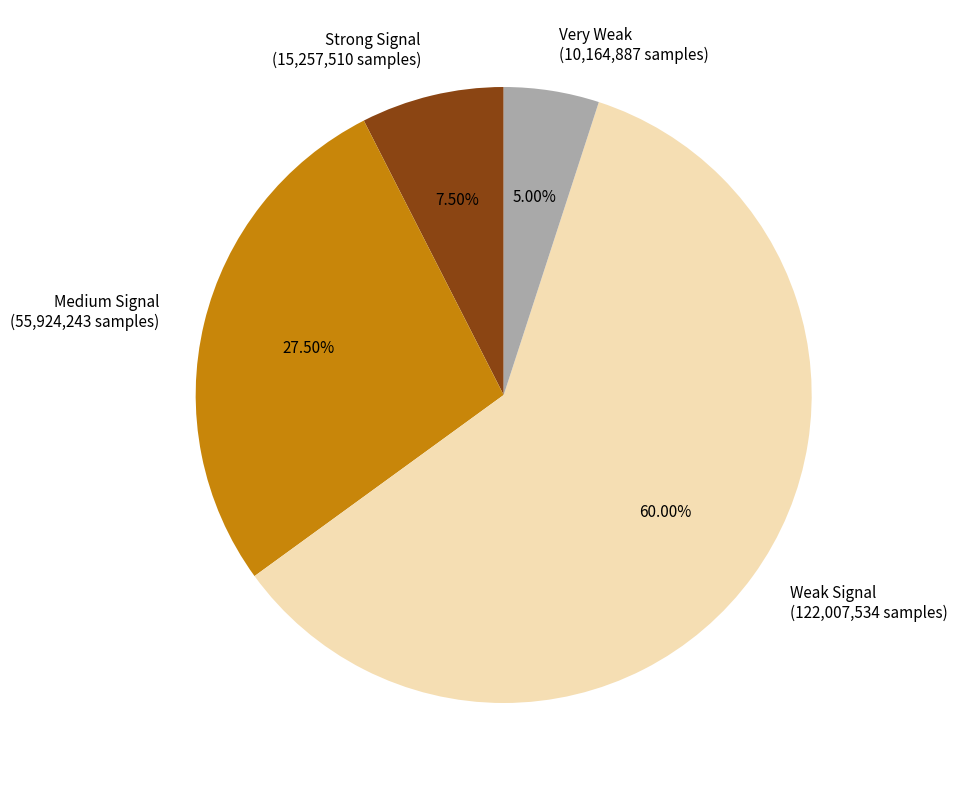

How many segments does this pie chart have?

4